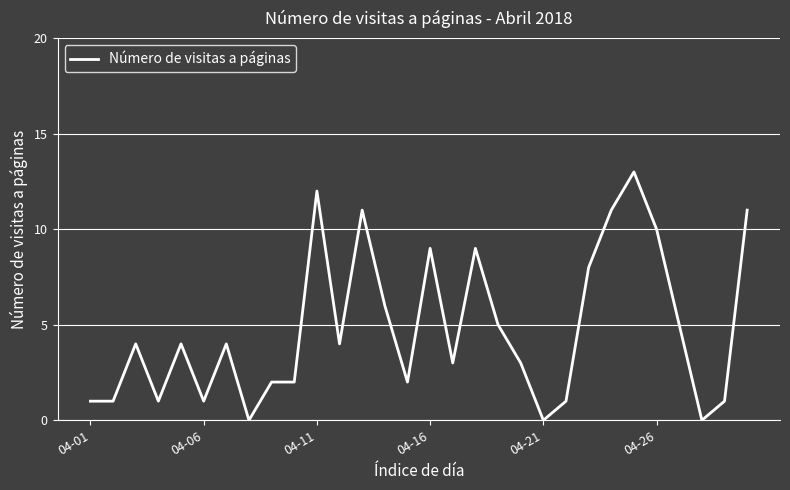

What is the greatest value displayed?

13